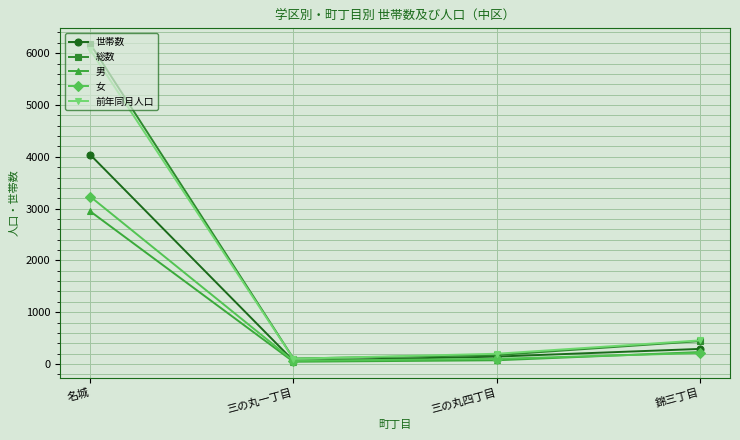

Between 三の丸一丁目 and 三の丸四丁目, which series saw the biggest shift?

前年同月人口